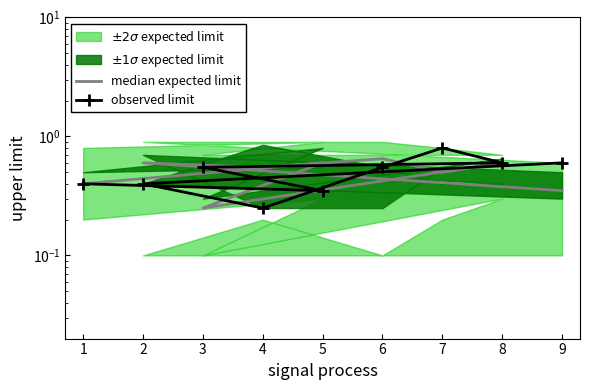

Where is the first local minimum for observed limit?

5